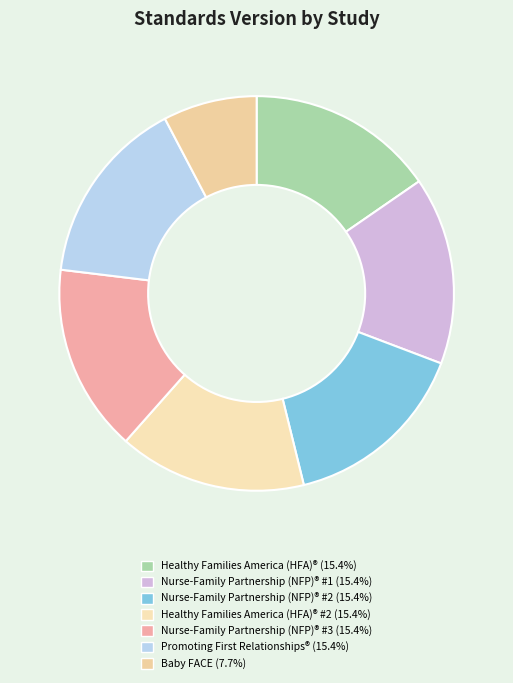

How many slices are in this pie chart?

7